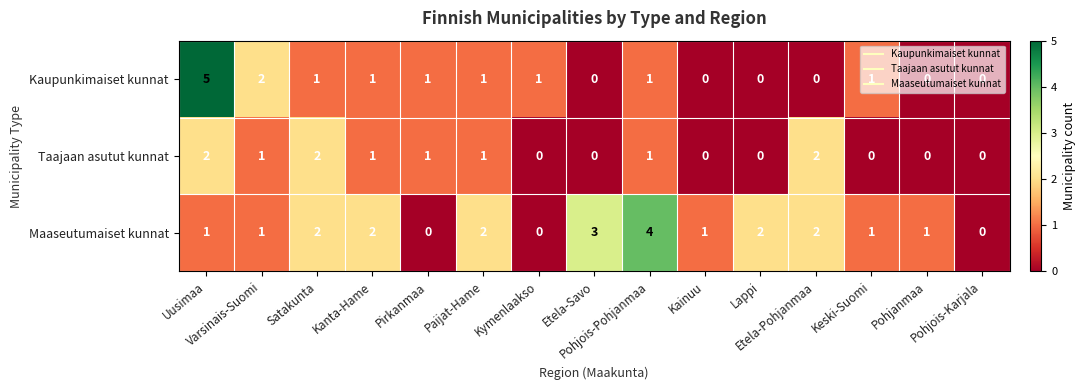

Which series has the largest range (max minus min)?

Kaupunkimaiset kunnat